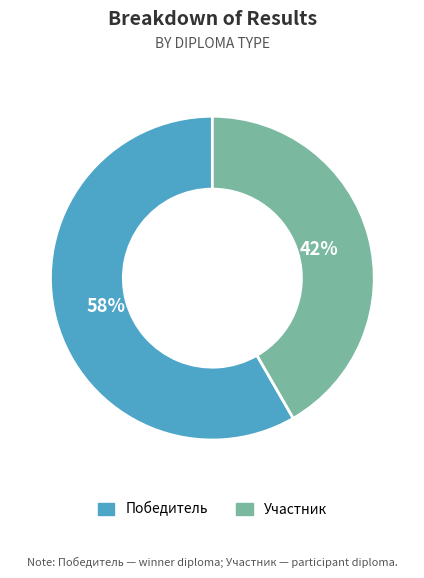

Which slice is the smallest?

Участник